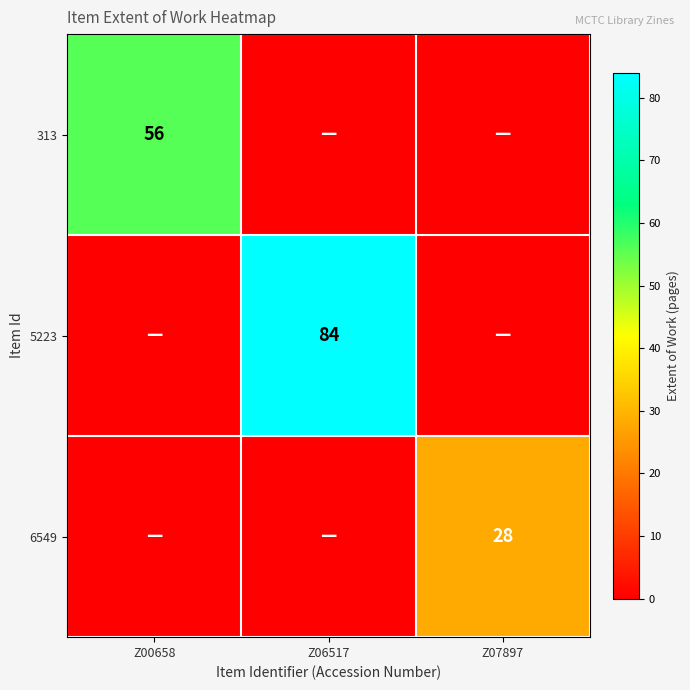

The 5223 series shows 84 at Z06517. True or false?

True